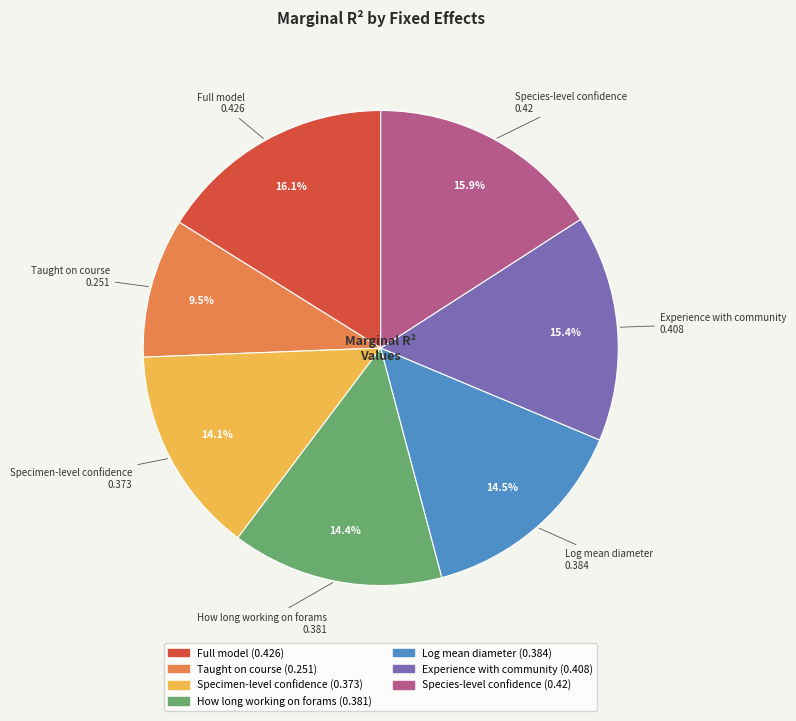

To the nearest percent, what is the combined percentage of Species-level confidence and How long working on forams?

30%